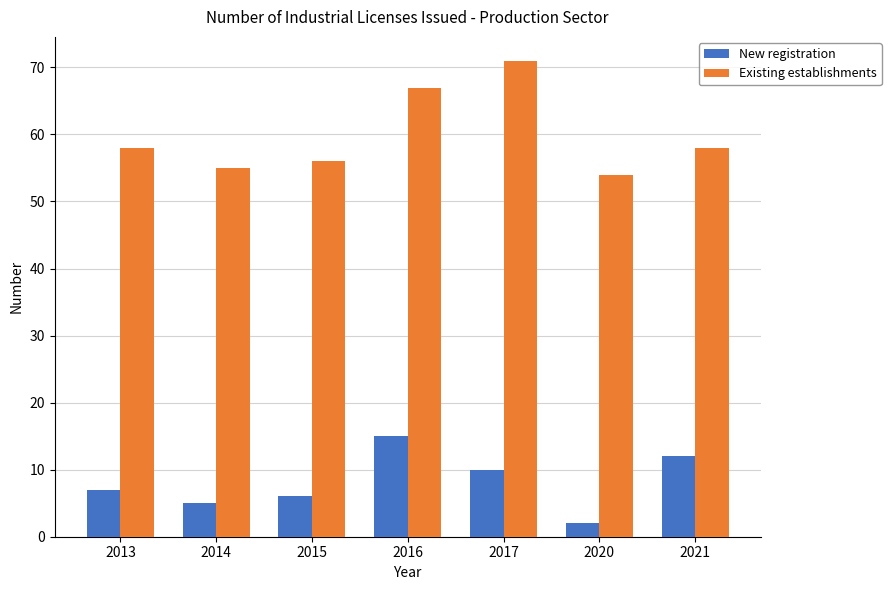

What is the difference between the Existing establishments values at 2021 and 2016?

9